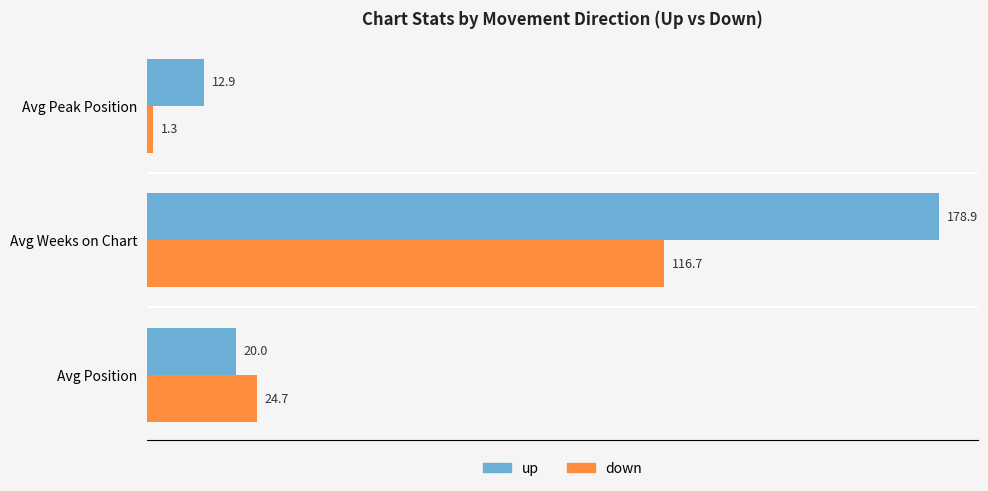

How many data points in down are above 24?

2